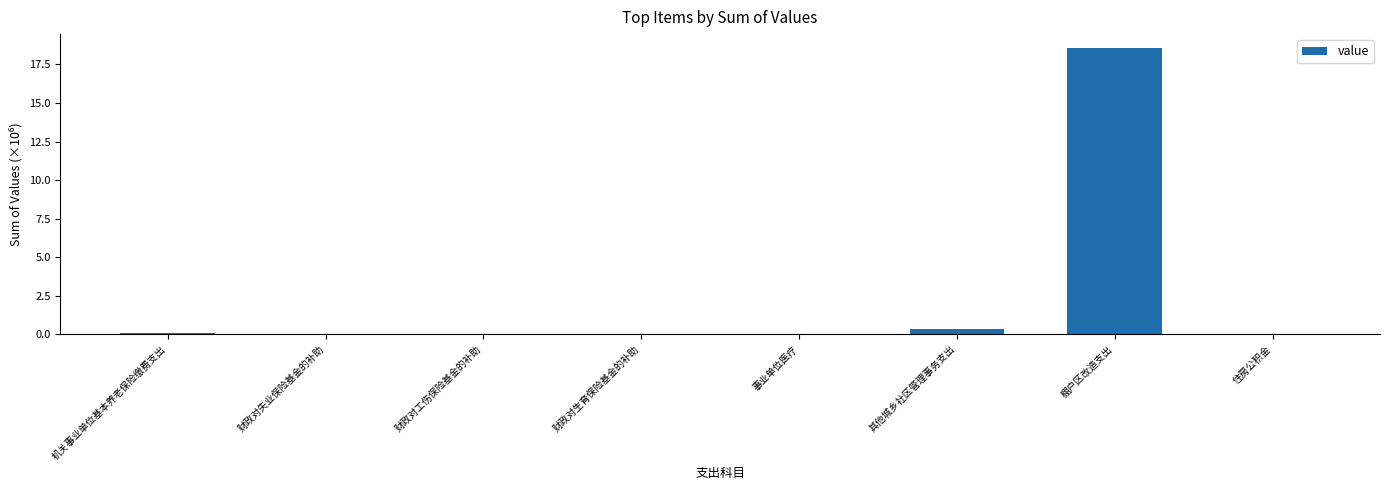

At which label does the data first exceed 25519?

机关事业单位基本养老保险缴费支出